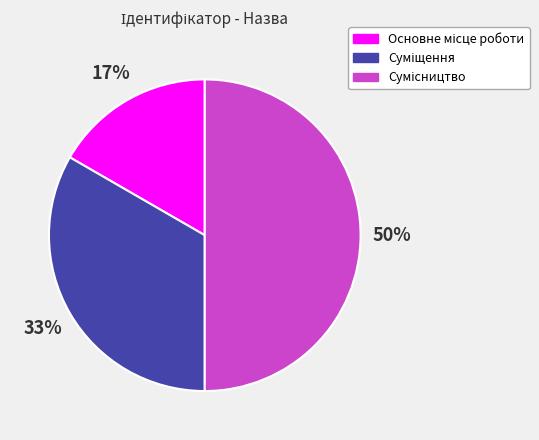

To the nearest percent, what is the average slice percentage?

33%